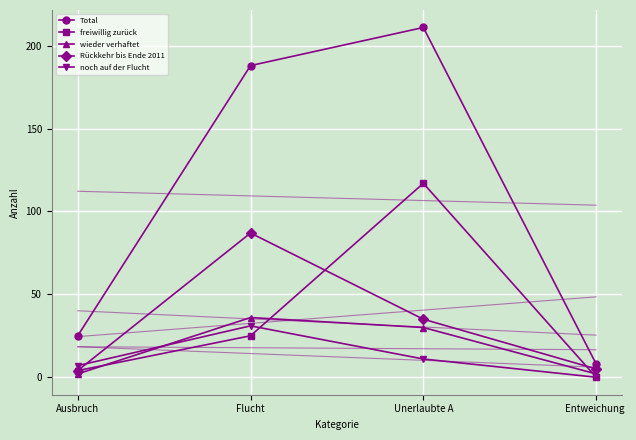

List the labels in order of Total value, largest first.

Unerlaubte A, Flucht, Ausbruch, Entweichung 